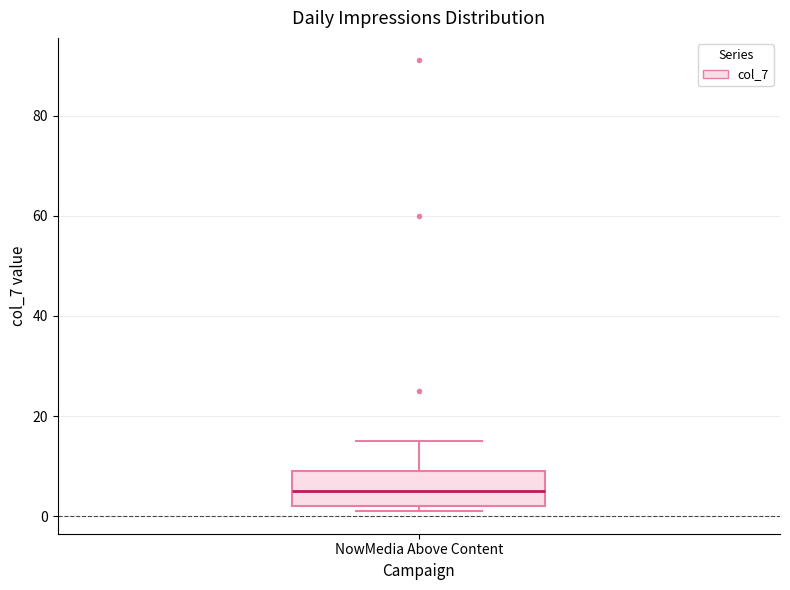

Where is the upper edge of the box for NowMedia Above Content on the y-axis? The values are not printed on the chart, so give them approximately, as read against the axis.

10